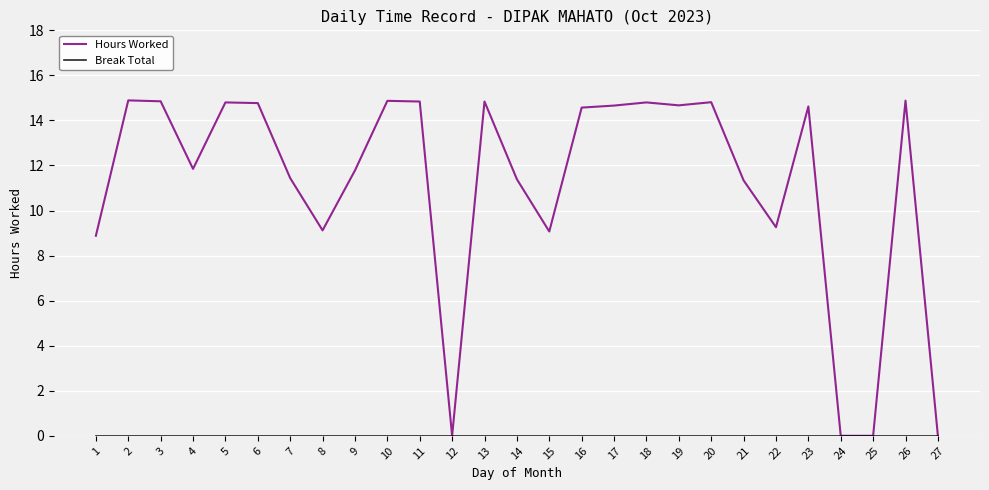

True or false: Hours Worked has a value of 6.3 at 22.

False